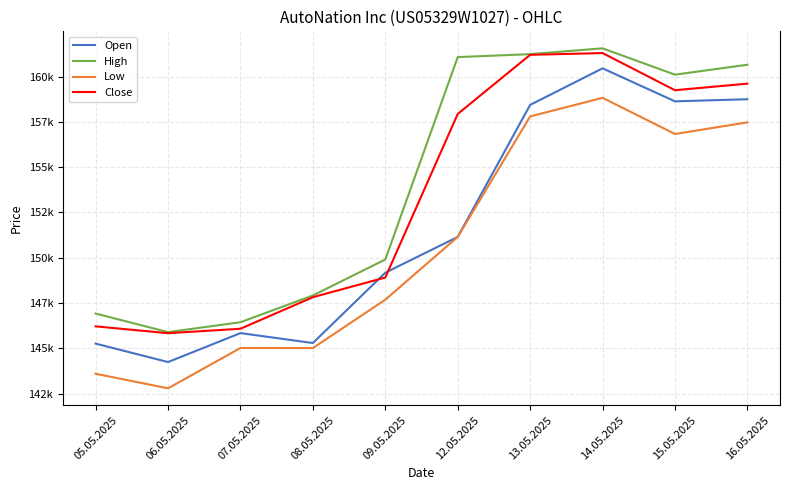

True or false: Low has a value of 208438 at 16.05.2025.

False